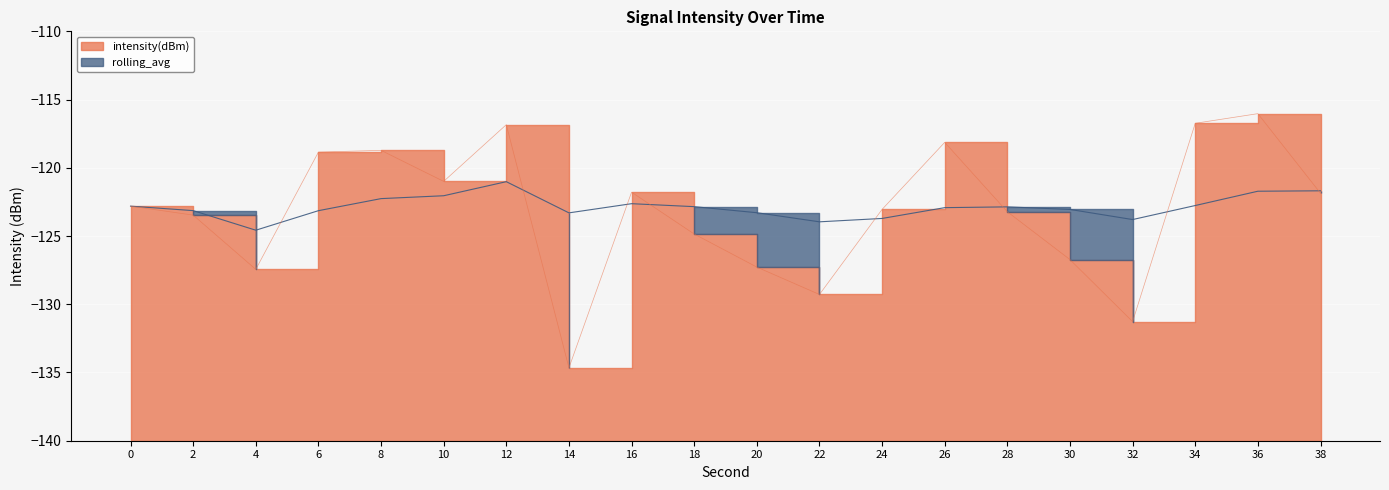

What is the maximum value shown in the chart?

-116.0